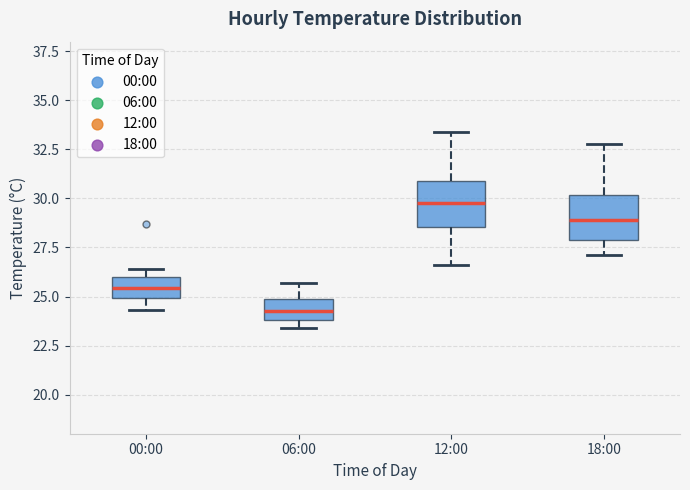

Where does the lower whisker of the box for 12:00 end on the y-axis? The values are not printed on the chart, so give them approximately, as read against the axis.

26.5